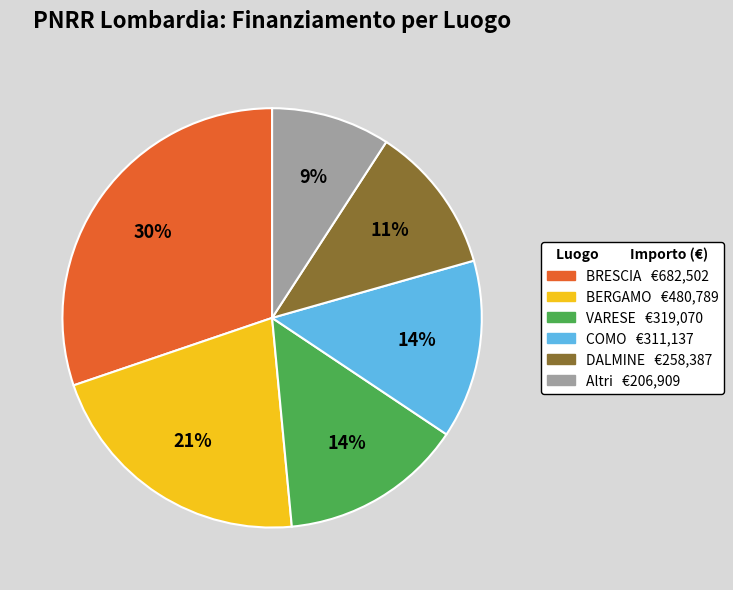

Does any single category account for the majority?

No